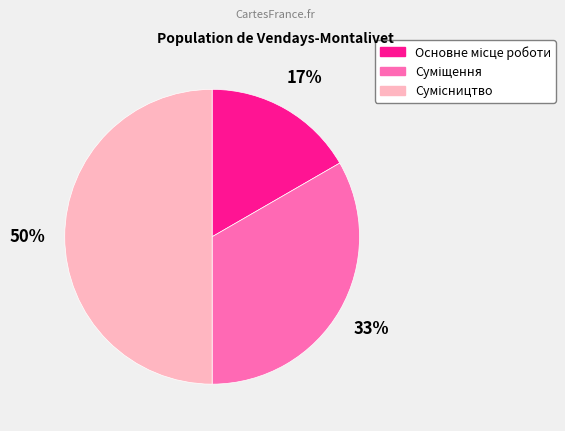

To the nearest percent, what is the average slice percentage?

33%